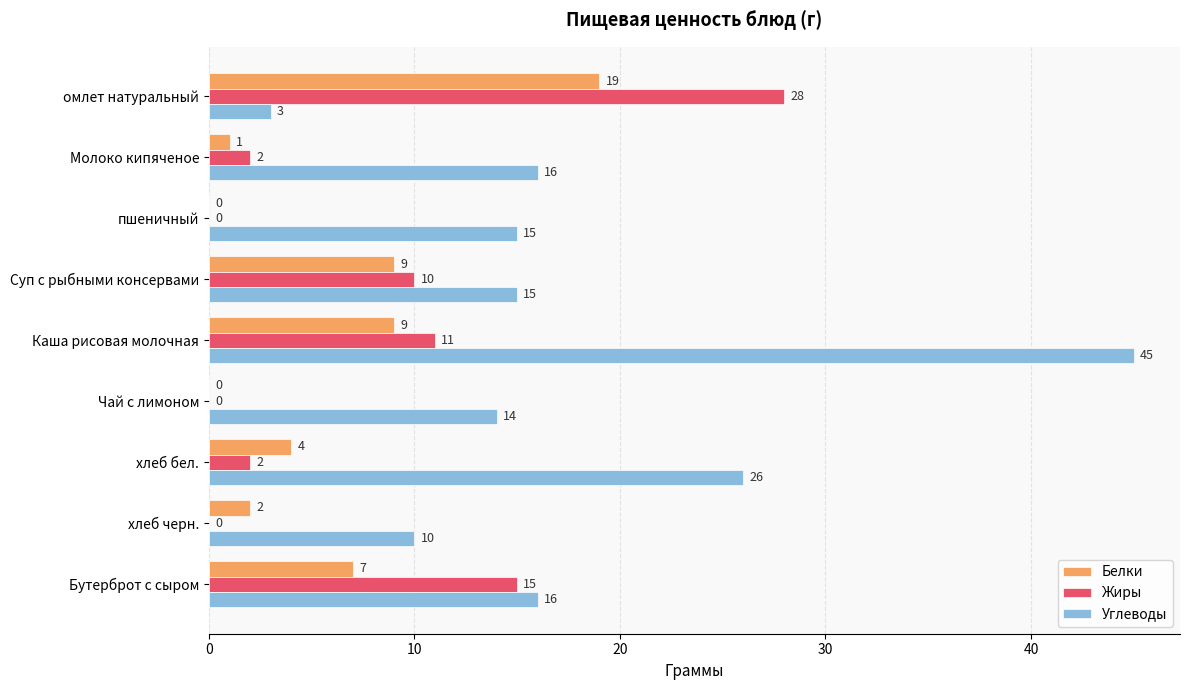

At which label is Жиры closest to 14?

Бутерброт с сыром